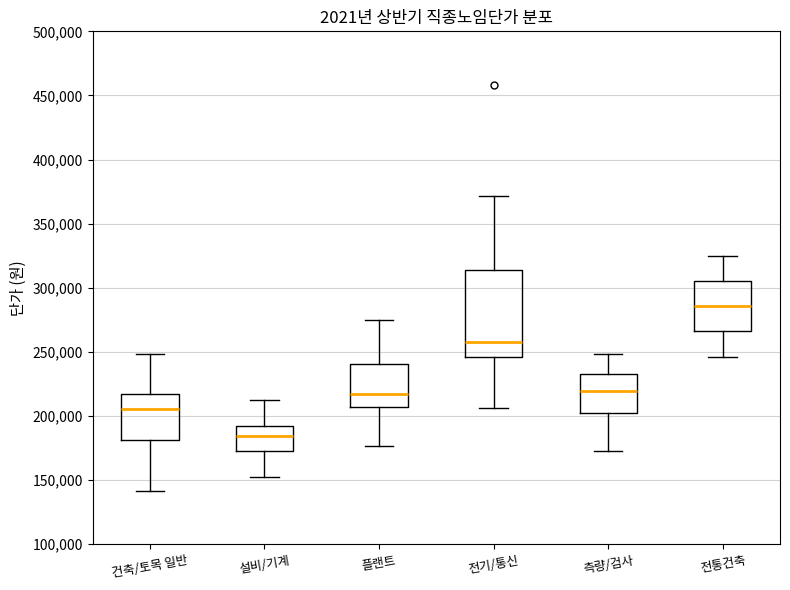

Comparing the boxes themselves (not the whiskers), which one is the tallest?

전기/통신